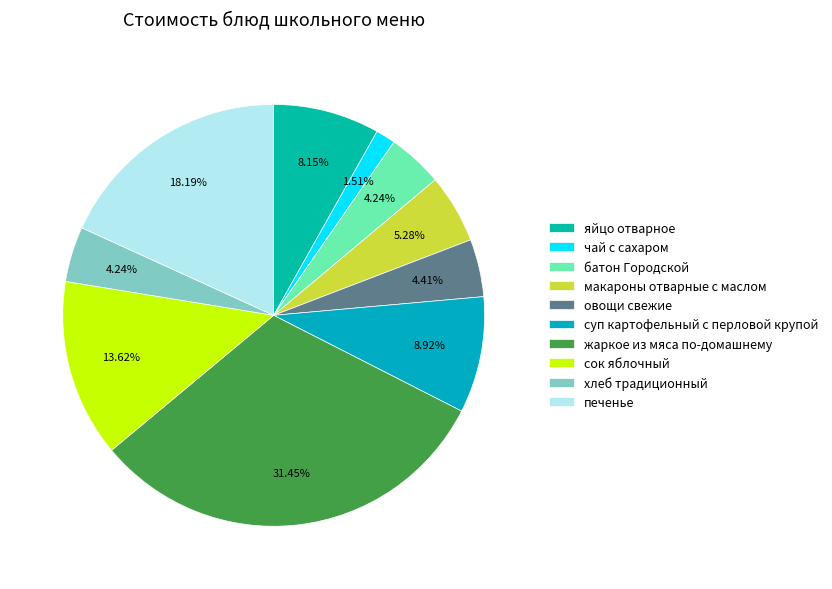

How many segments does this pie chart have?

10